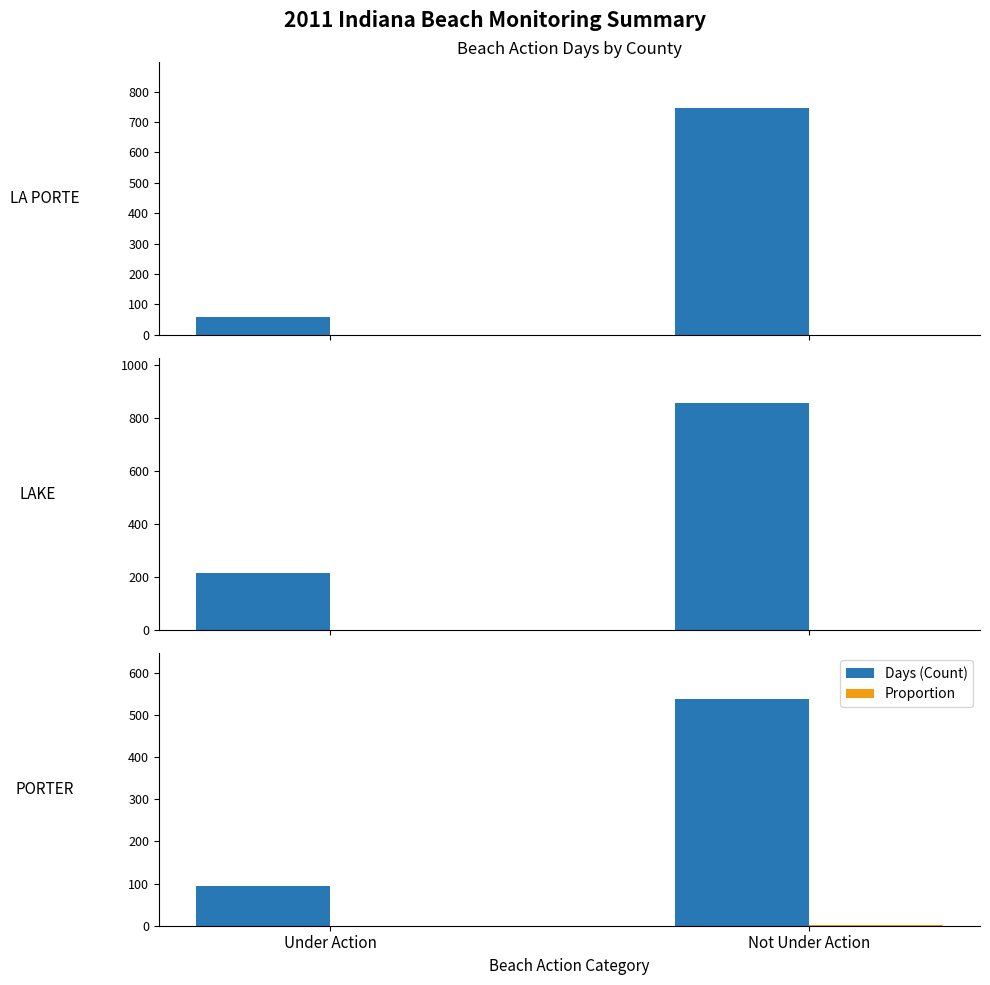

The Days (Count) series shows 538.0 at Not Under Action. True or false?

True